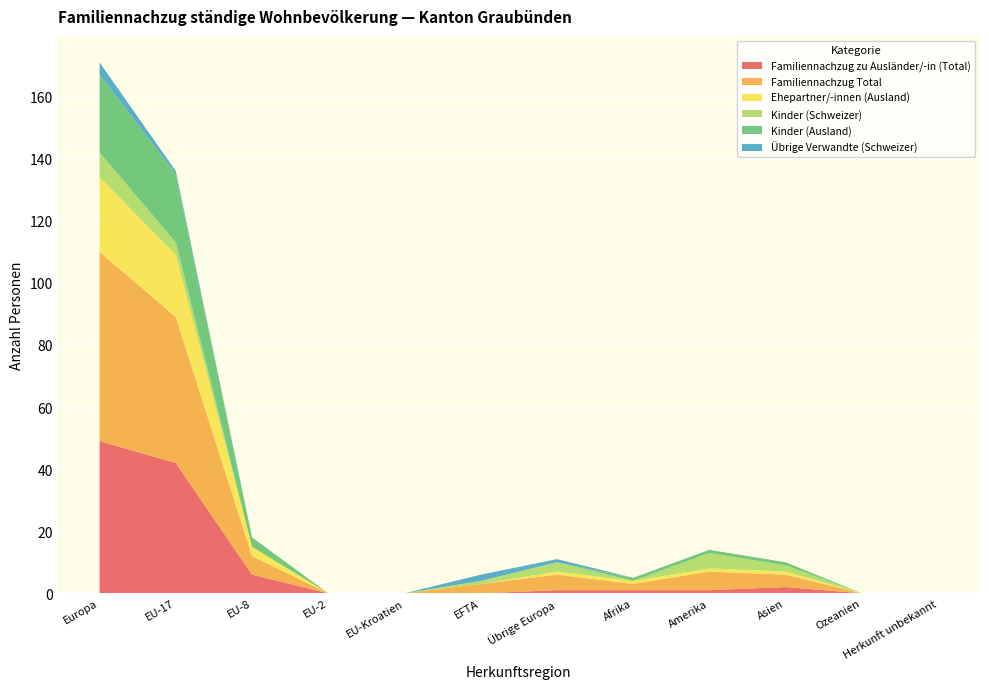

Reading left to right, list all the values displayed in this chart.

Familiennachzug zu Ausländer/-in (Total): 49	42	6	0	0	0	1	1	1	2	0	0
Familiennachzug Total: 61	47	6	0	0	3	5	2	6	4	0	0
Ehepartner/-innen (Ausland): 24	20	3	0	0	0	1	1	1	1	0	0
Kinder (Schweizer): 8	4	0	0	0	1	3	0	5	2	0	0
Kinder (Ausland): 25	22	3	0	0	0	0	1	1	1	0	0
Übrige Verwandte (Schweizer): 4	1	0	0	0	2	1	0	0	0	0	0